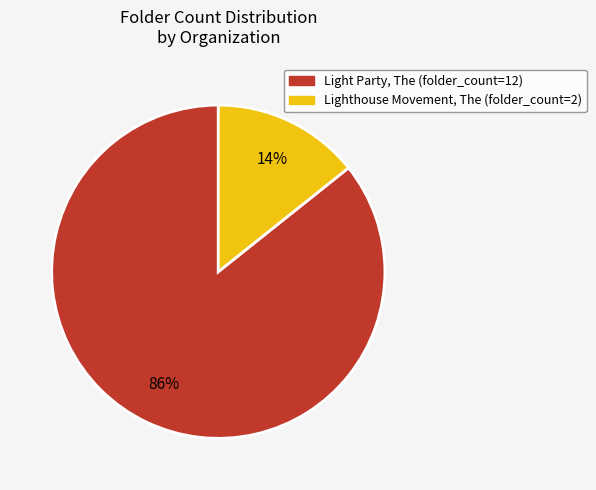

Combined, do Lighthouse Movement, The and Light Party, The account for over 50%?

Yes